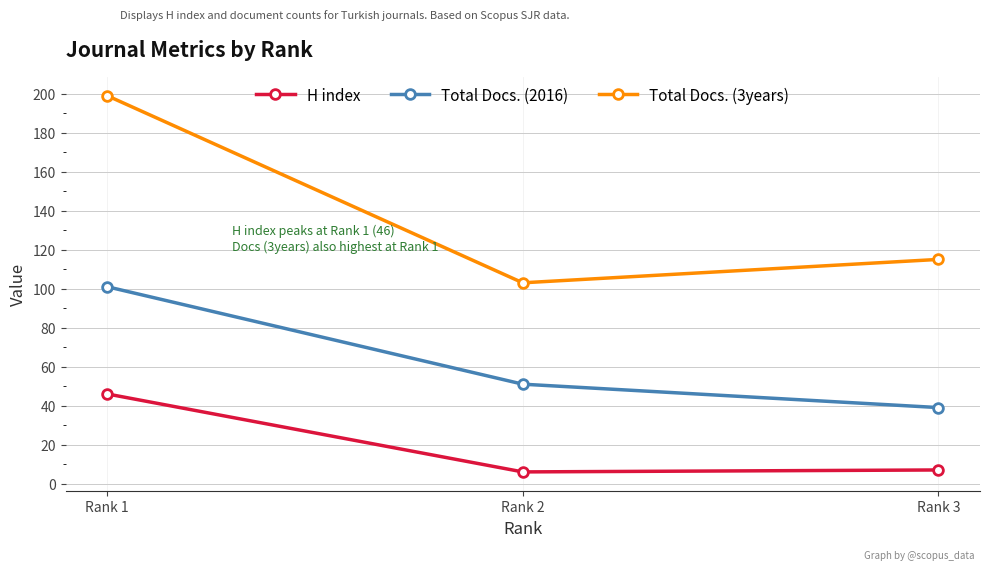

Is this an area chart (filled region under the line)?

No